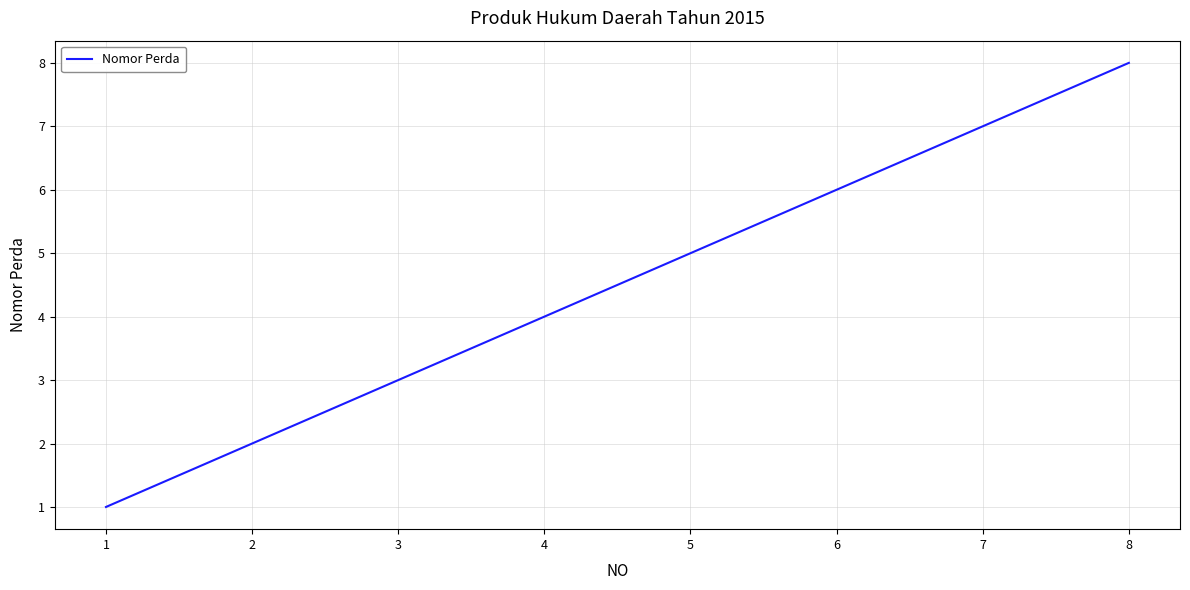

What is the ratio of the value at 8 to the value at 2?

4.0